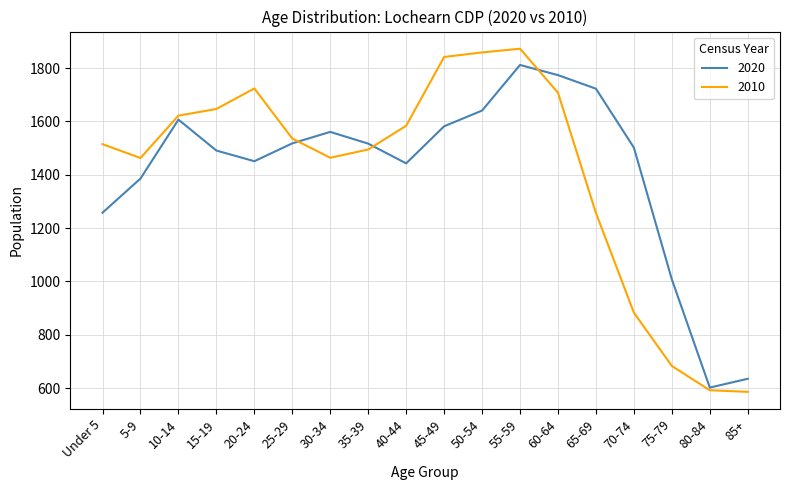

True or false: 2020 and 2010 cross at least once.

True